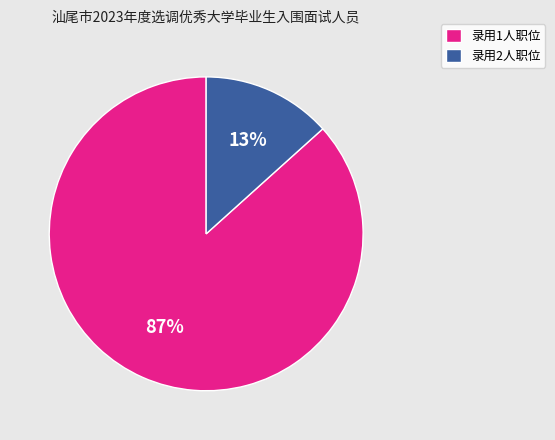

Which has a higher value, 录用2人职位 or 录用1人职位?

录用1人职位